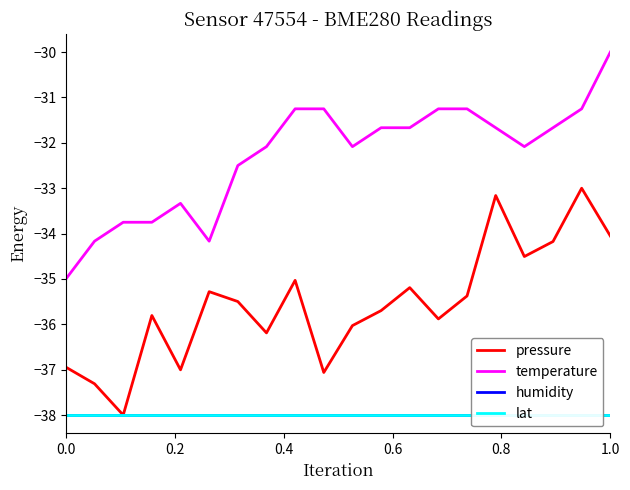

True or false: pressure and temperature intersect in this chart.

False